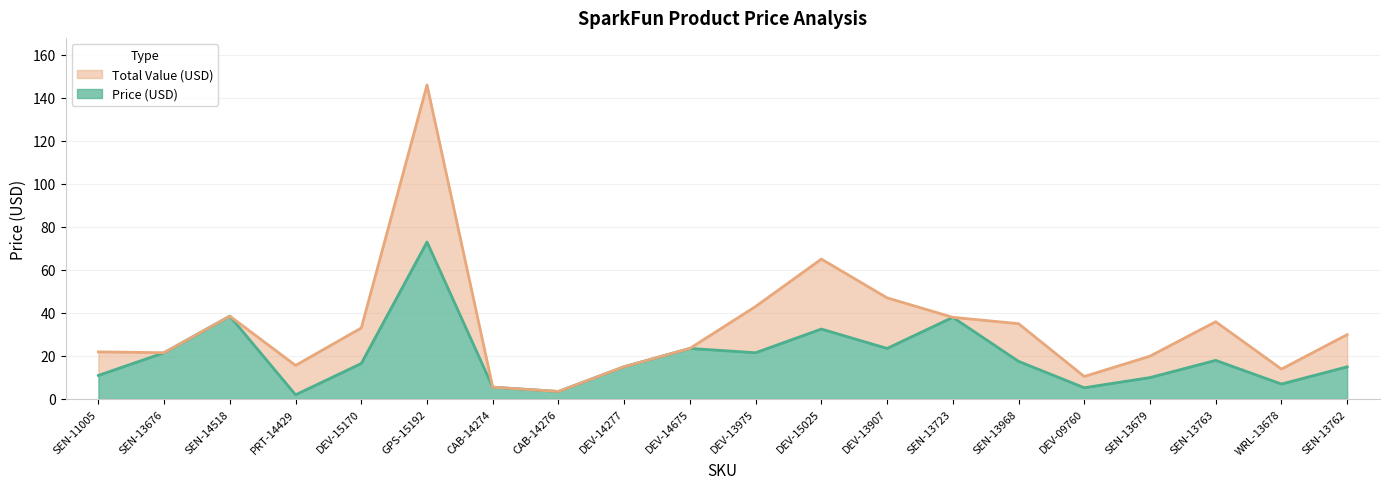

Where does the Total Value (USD) series first go above 29?

SEN-14518